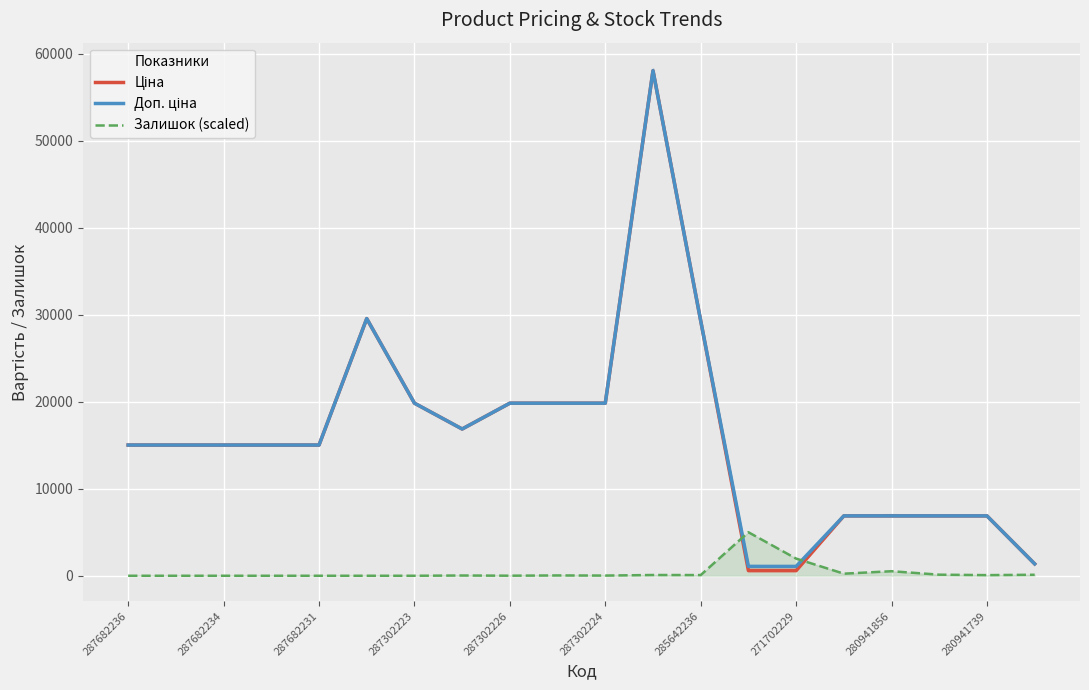

What is the highest value of the Залишок (scaled) series?

5000.0